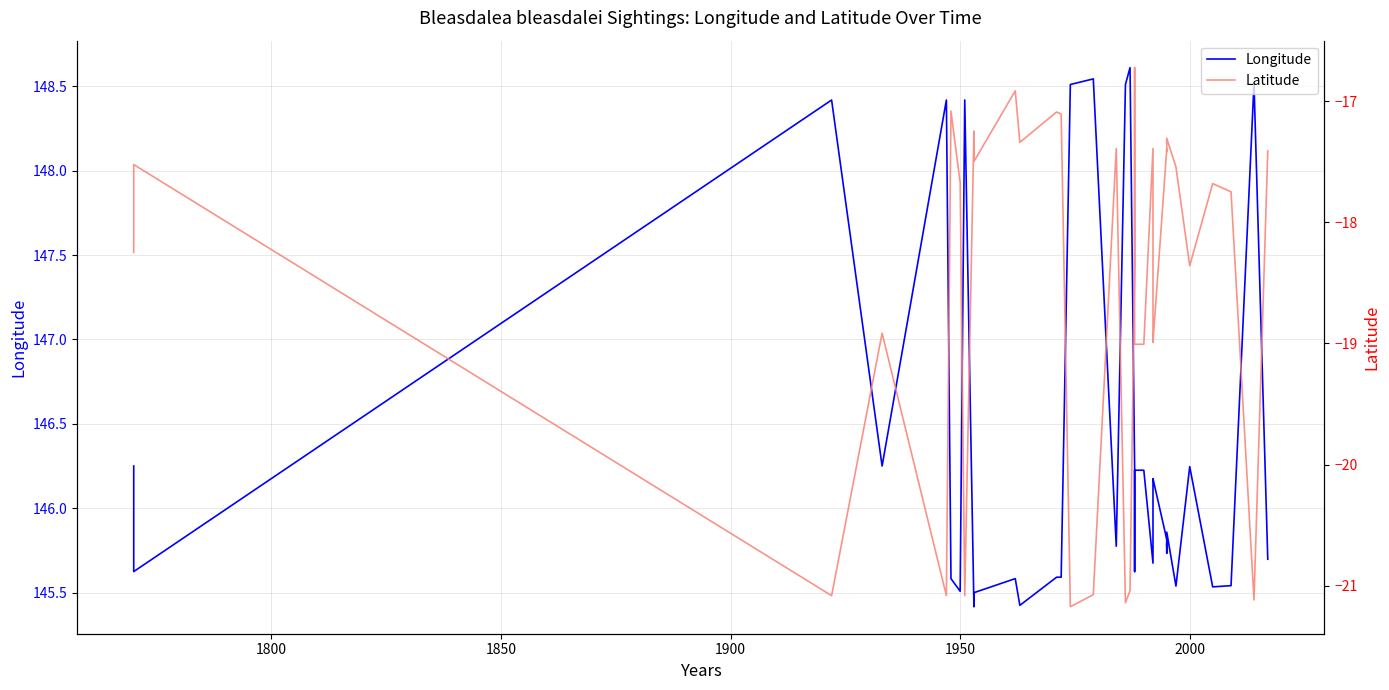

Rank the series by their maximum value, from highest to lowest.

Longitude, Latitude